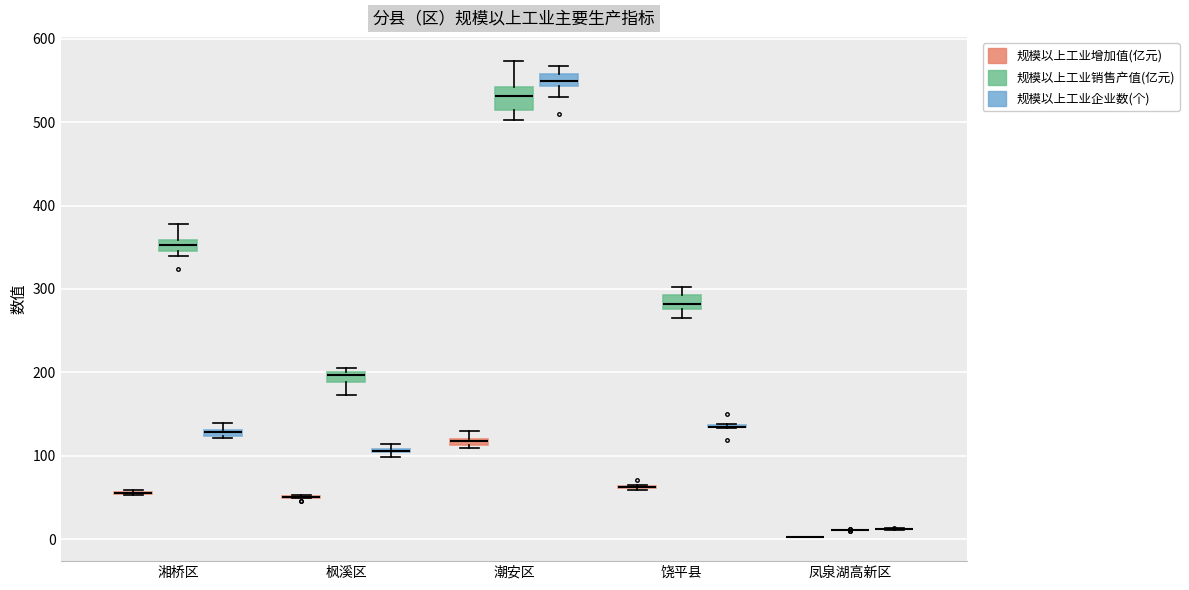

Where does the lower whisker of the box for 饶平县 (规模以上工业销售产值(亿元)) end on the y-axis? The values are not printed on the chart, so give them approximately, as read against the axis.

270